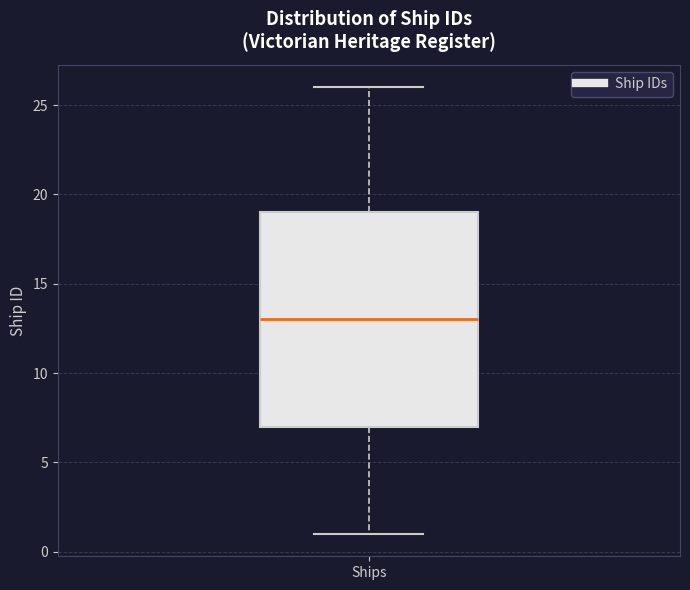

Where is the upper edge of the box for Ships on the y-axis? The values are not printed on the chart, so give them approximately, as read against the axis.

19